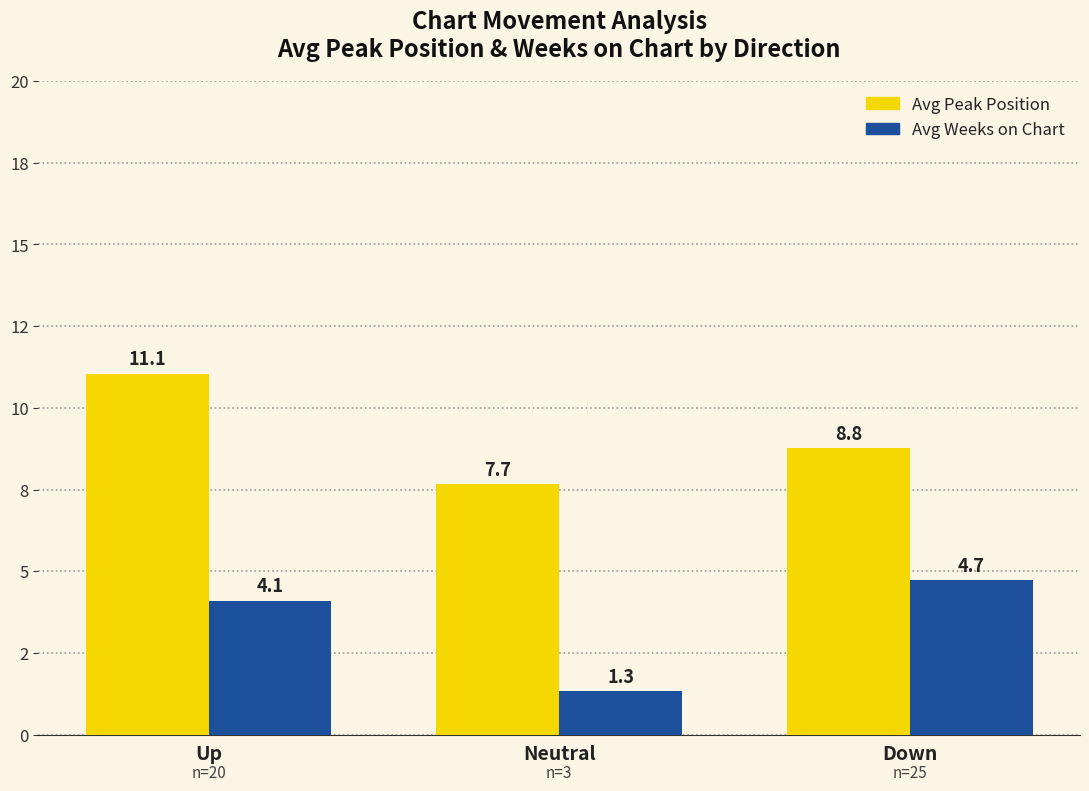

What is the label of the 1st bar from the left?

Up